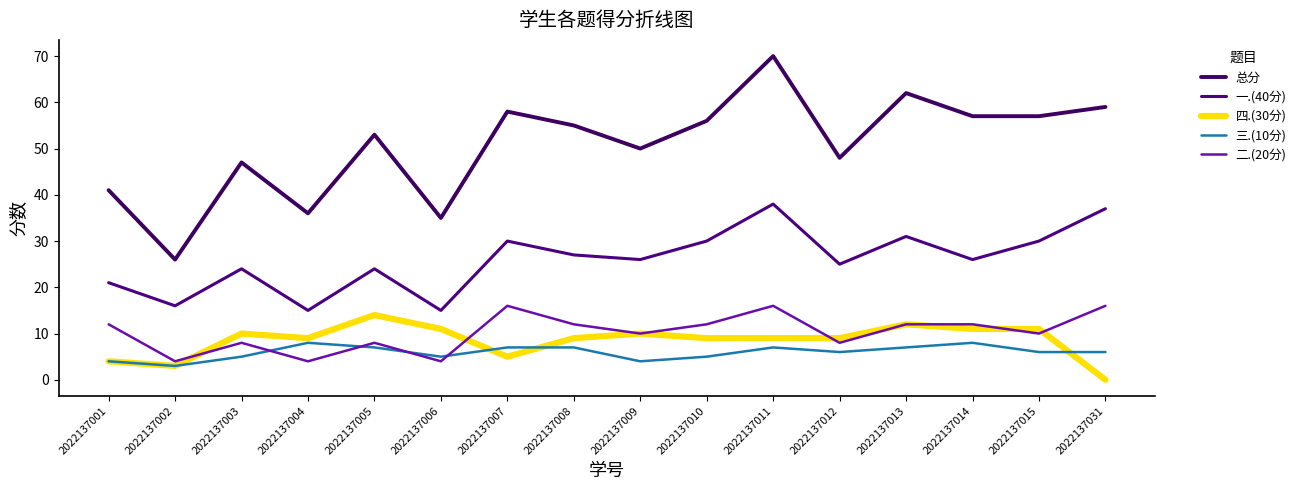

Rank the series by their maximum value, from highest to lowest.

总分, 一.(40分), 二.(20分), 四.(30分), 三.(10分)